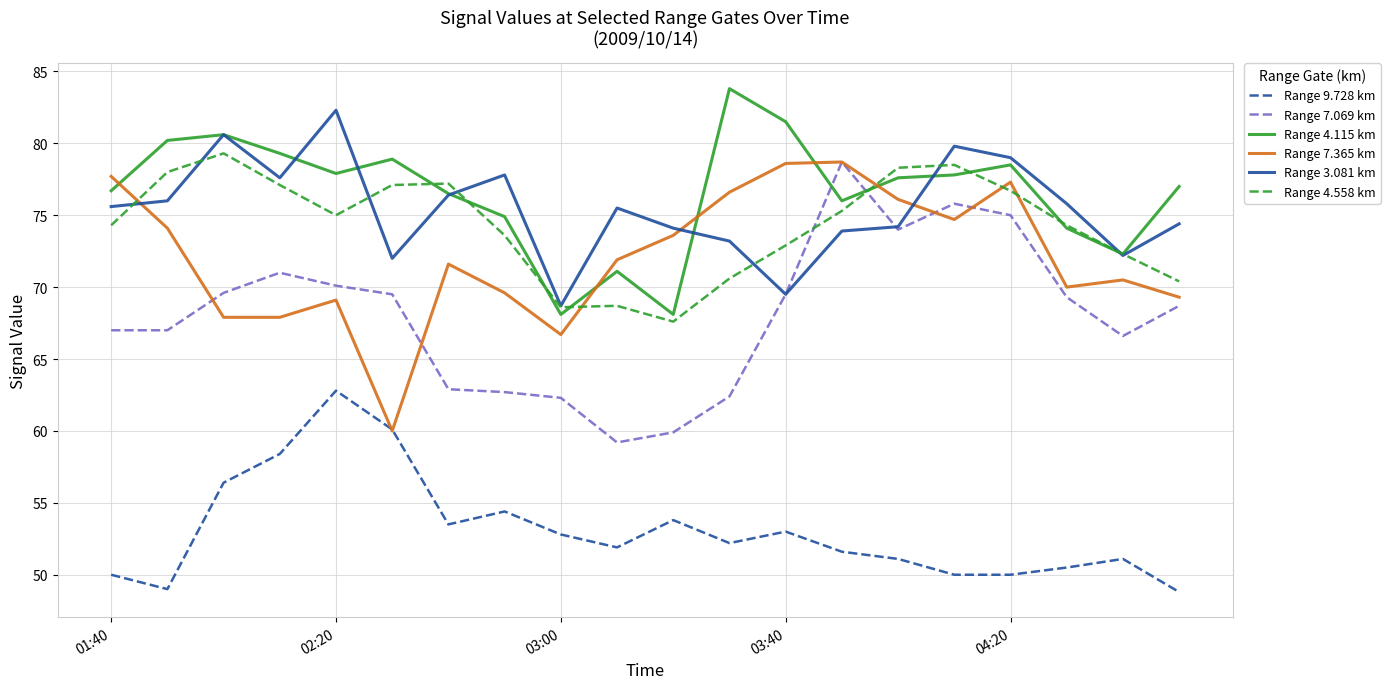

How many lines are shown in the chart?

6